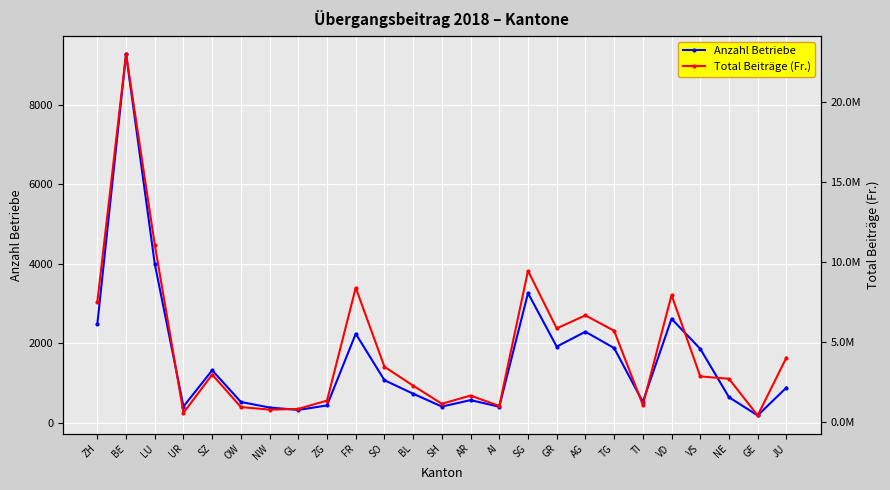

At which label does Total Beiträge (Fr.) first exceed 2861864?

ZH